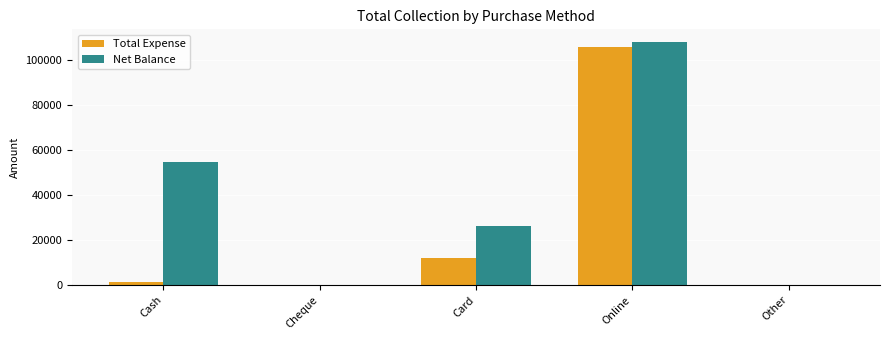

Is it true that Net Balance equals -48066 at Other?

False